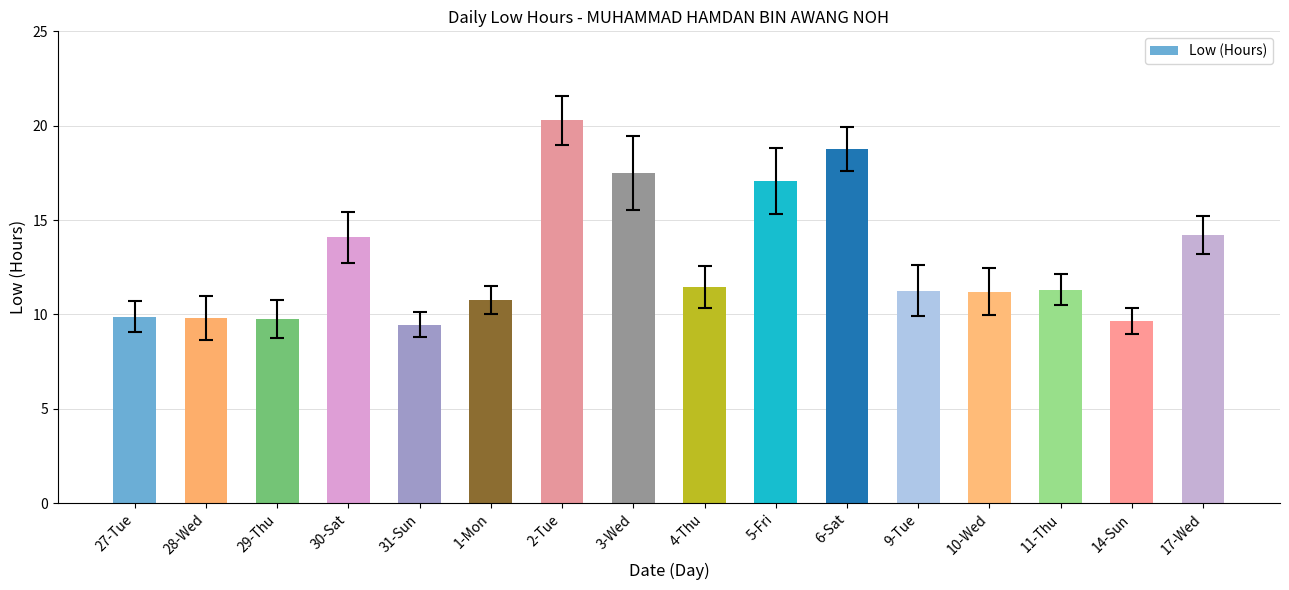

What is the difference between the values at 29-Thu and 5-Fri?

7.3